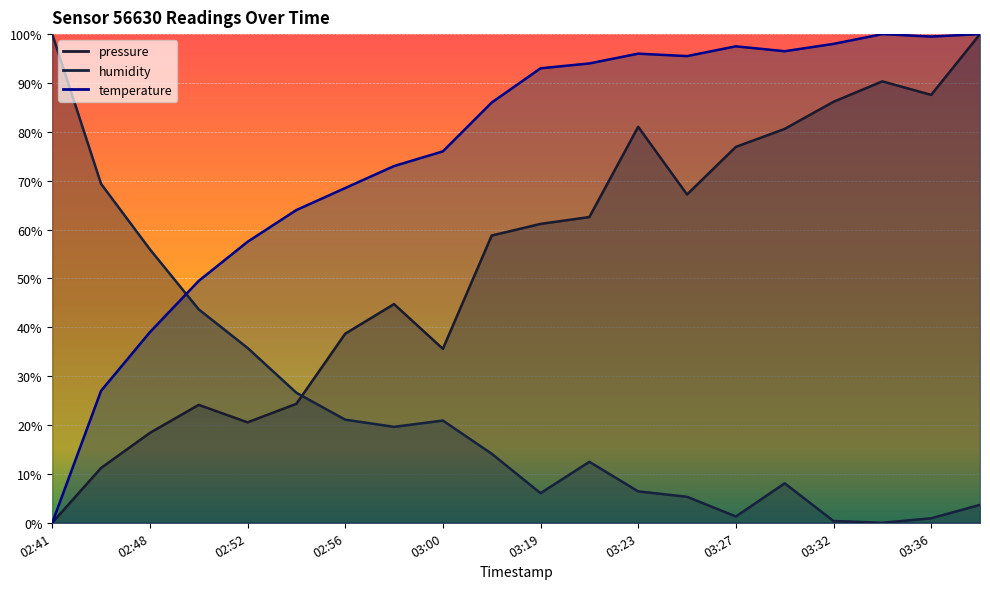

List the series in order of their overall mean, lowest first.

humidity, pressure, temperature